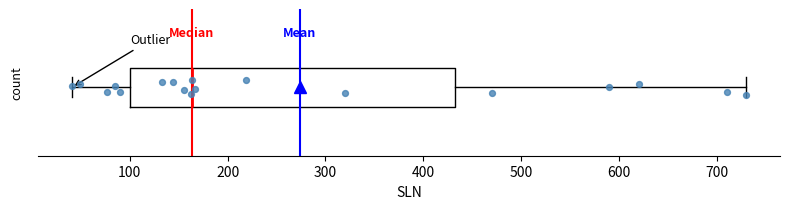

Where does the right whisker of the box end on the x-axis? The values are not printed on the chart, so give them approximately, as read against the axis.

730